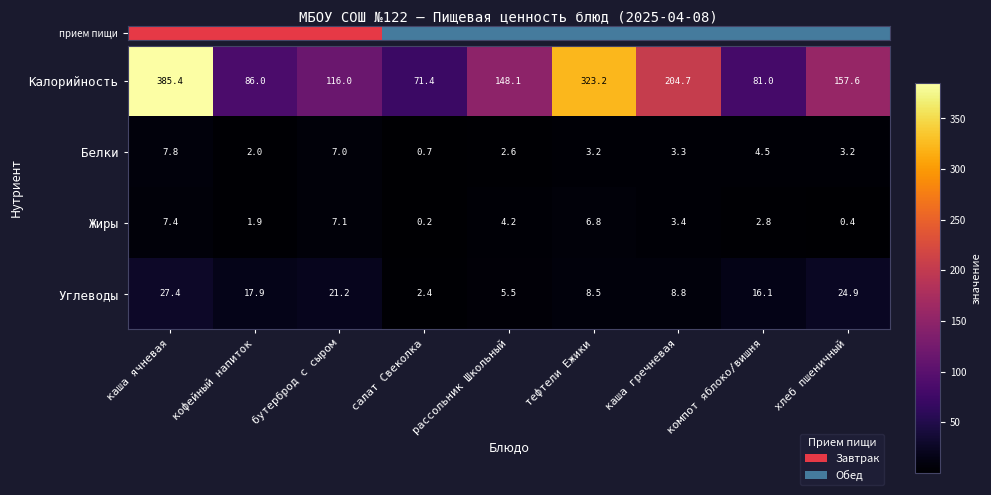

What is the difference between the highest and lowest values at кофейный напиток?

84.1